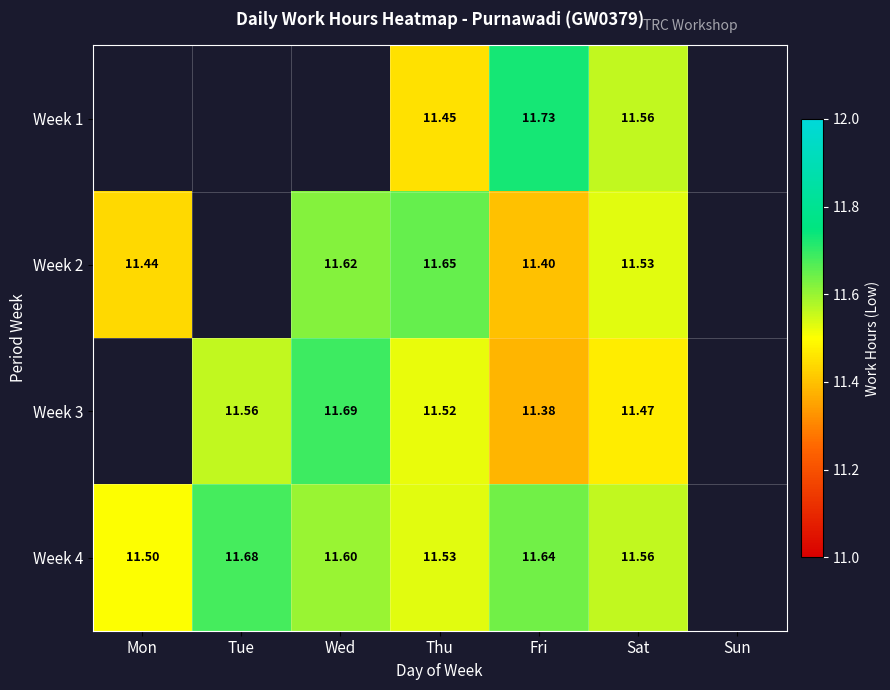

Is the value of Week 2 at Wed greater than the value of Week 4 at Wed?

Yes